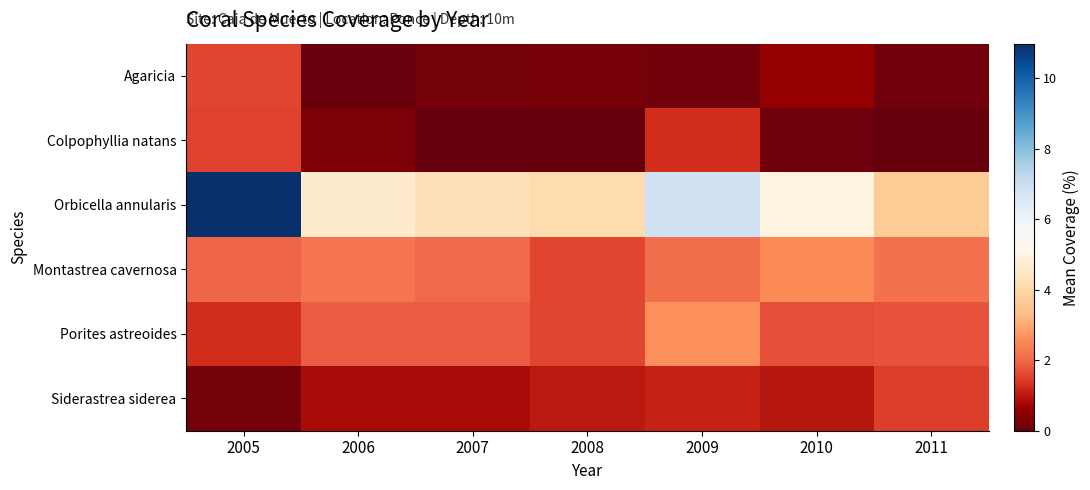

Which has a higher value, 2009 or 2006?

2009